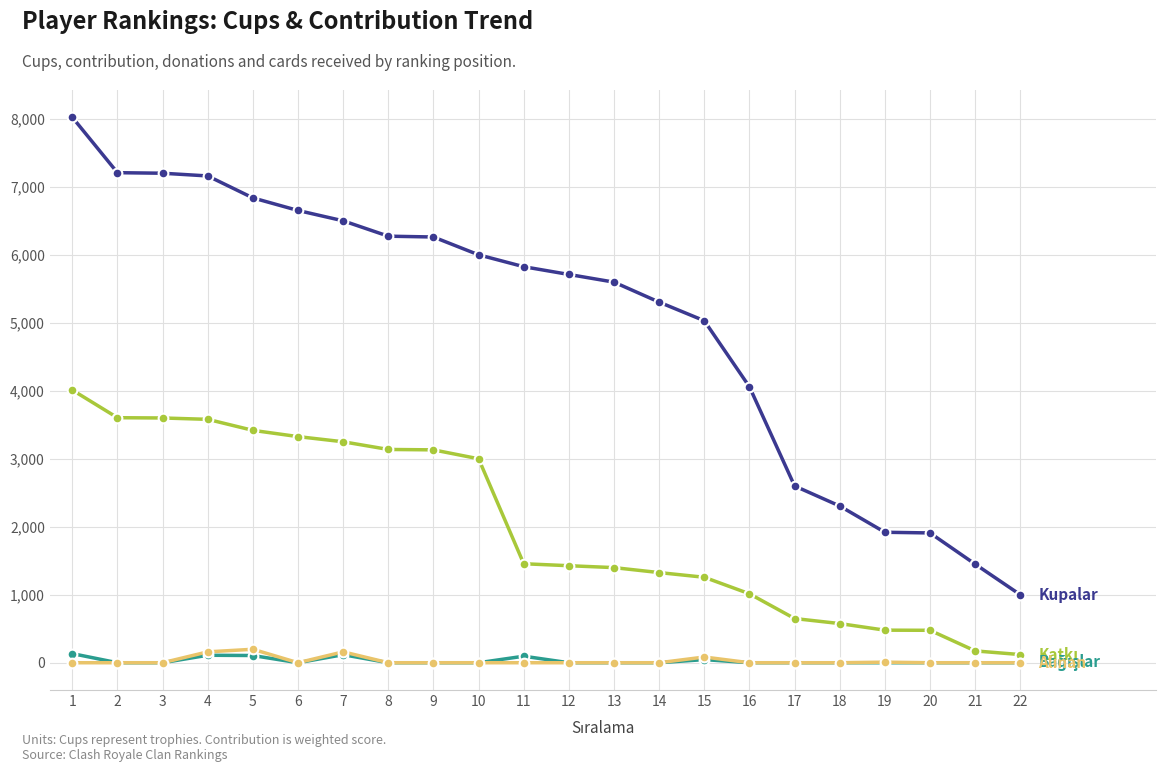

What is the maximum value shown in the chart?

8023